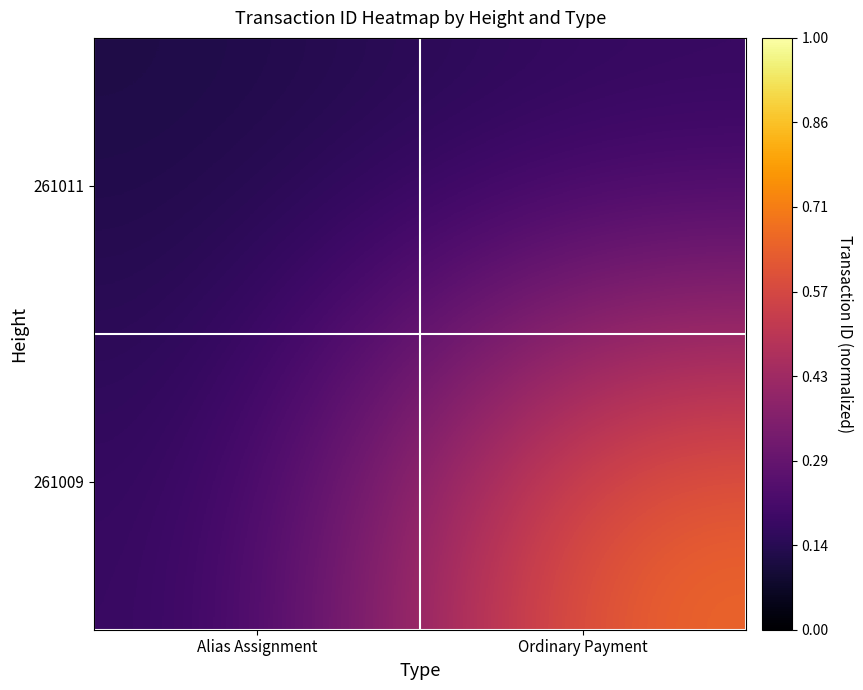

What is the spread (max minus min) of values at Ordinary Payment?

0.5